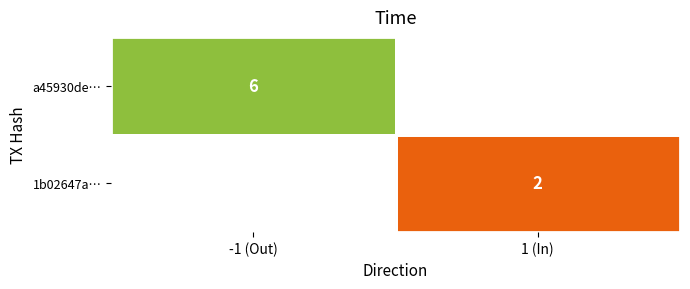

Which series has the largest range (max minus min)?

a45930de…